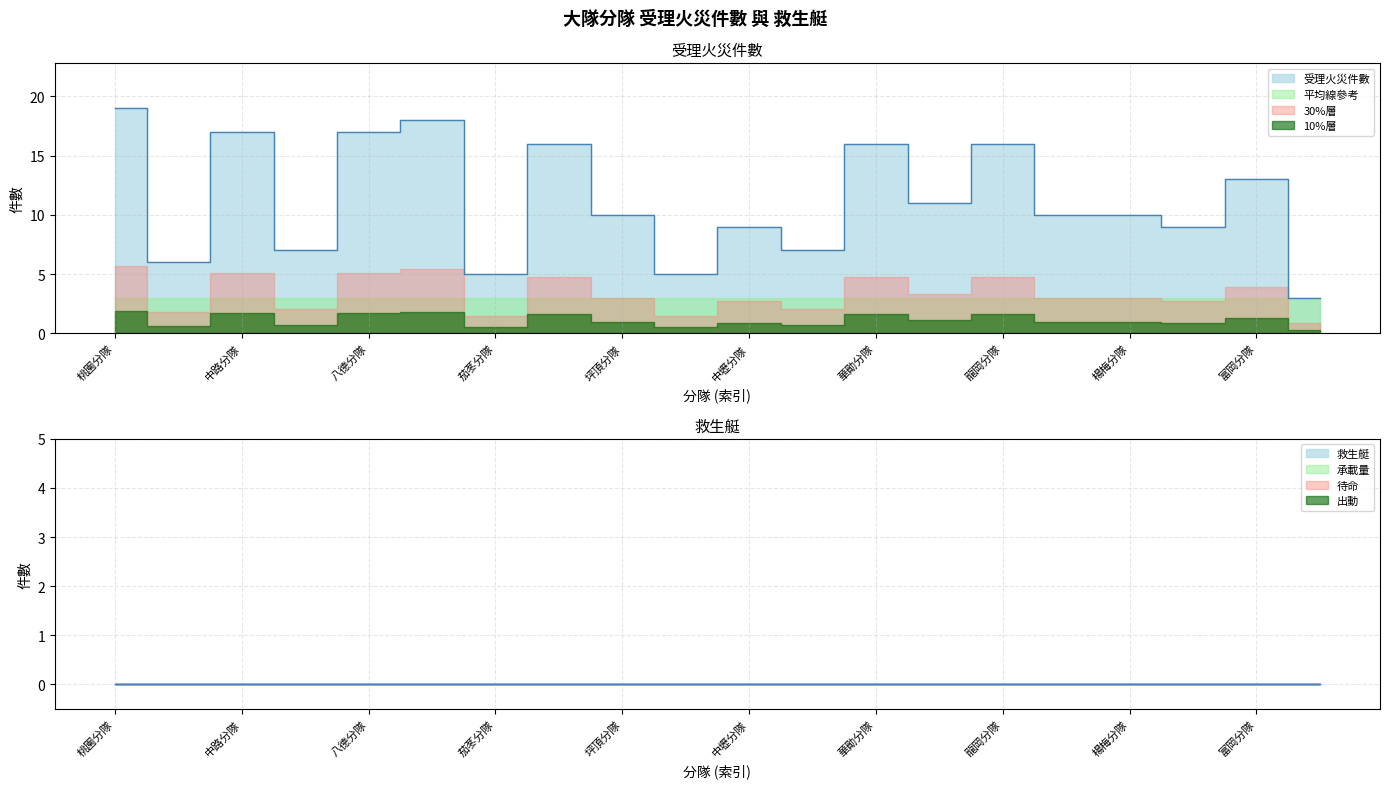

How many interior local valleys (lower than both neighbors) does the data have?

7